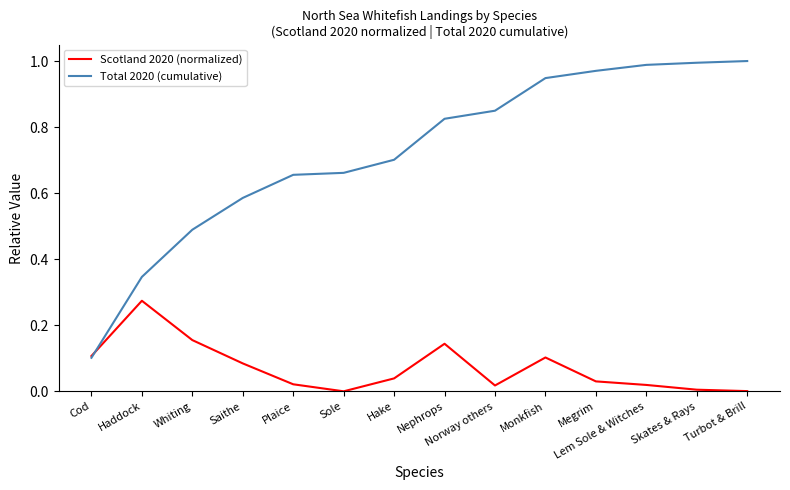

Which series has the largest range (max minus min)?

Total 2020 (cumulative)